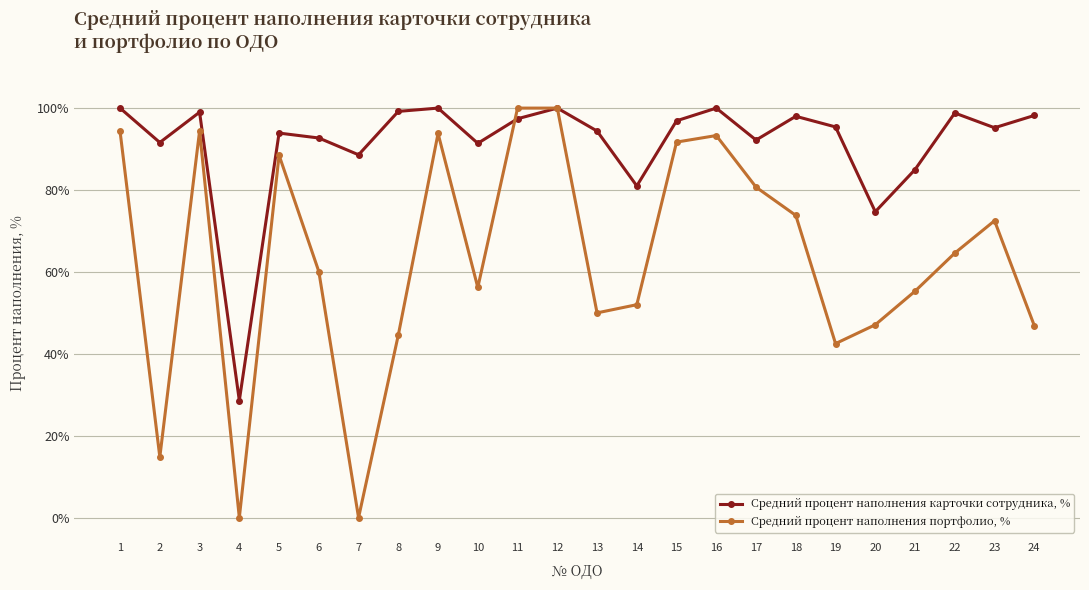

What is the minimum value for Средний процент наполнения карточки сотрудника, %?

28.6